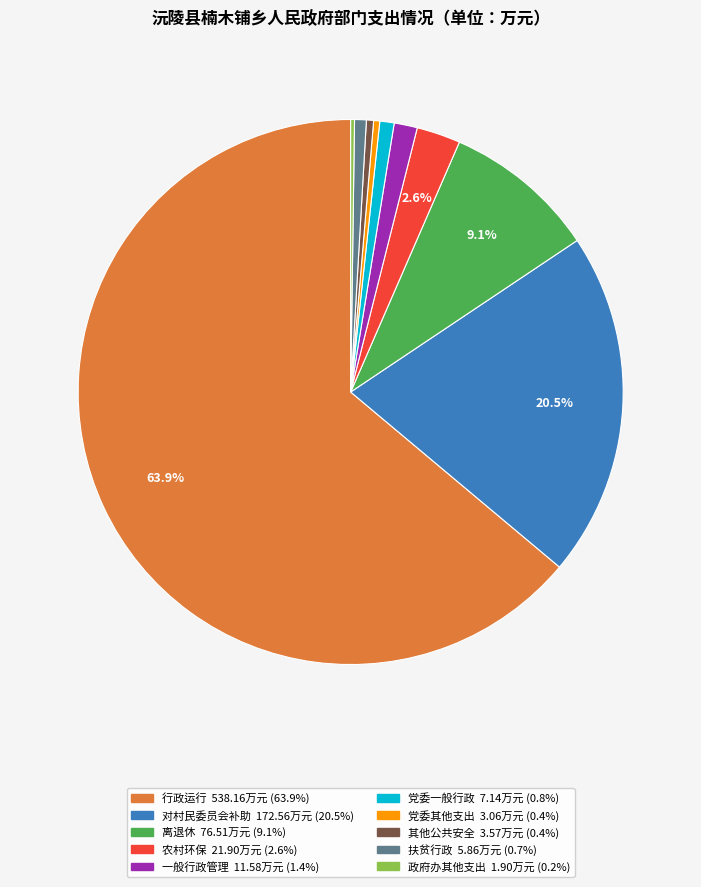

Does any single category account for the majority?

Yes